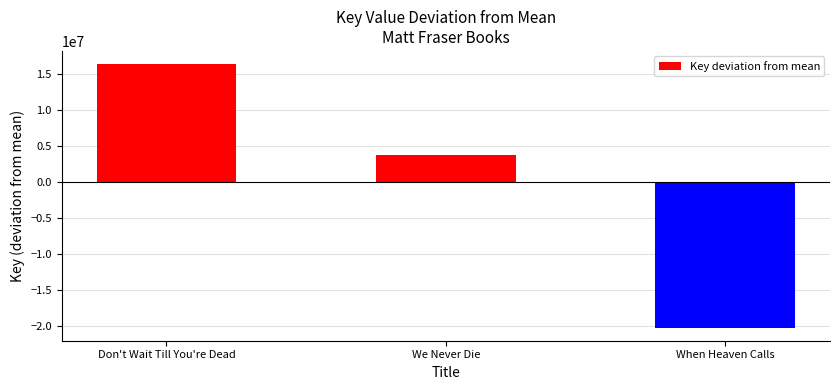

What value does the data have at We Never Die, to the nearest 100?

3788100